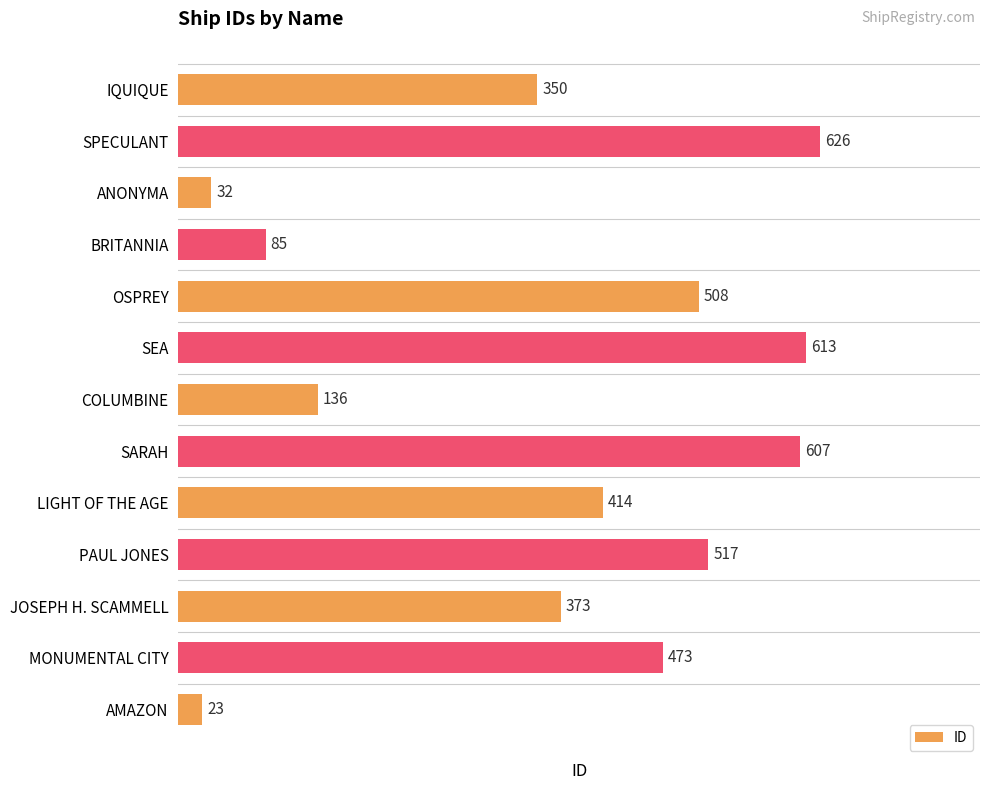

What is the approximate value at IQUIQUE, to the nearest 100?

400